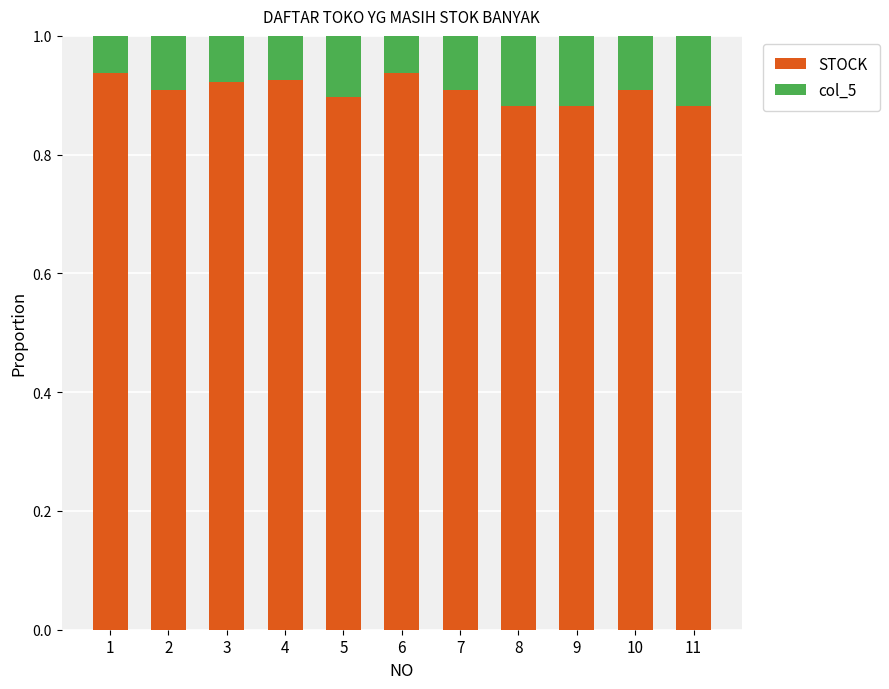

What is the total value across all series at 7?

1.0